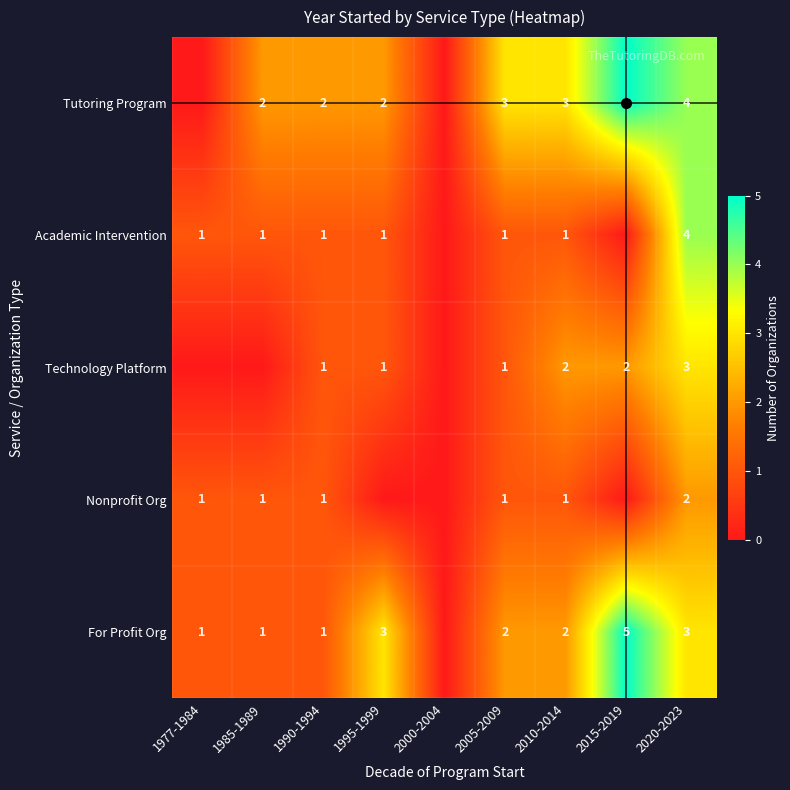

True or false: For Profit Org has a value of 3 at 1995-1999.

True